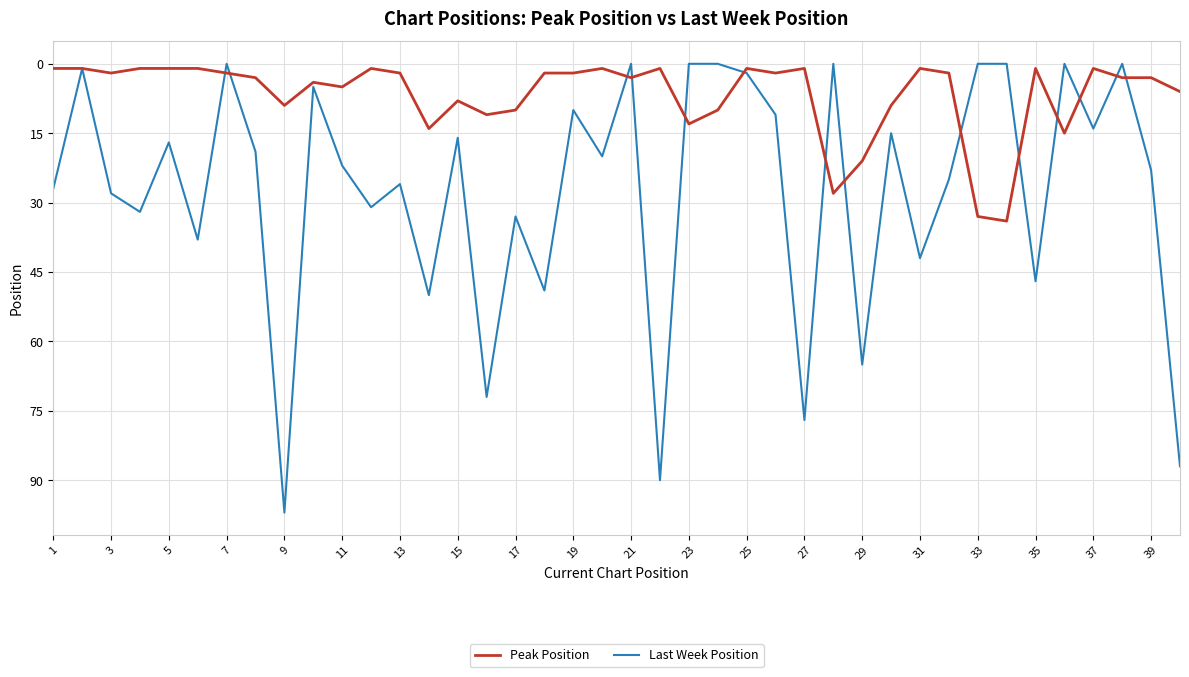

Which series has the largest range (max minus min)?

Last Week Position